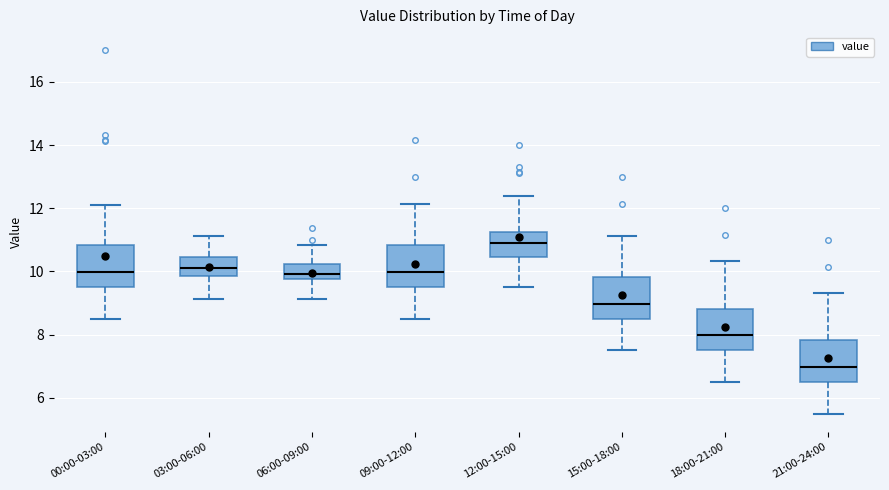

Which box's median line is the highest?

12:00-15:00